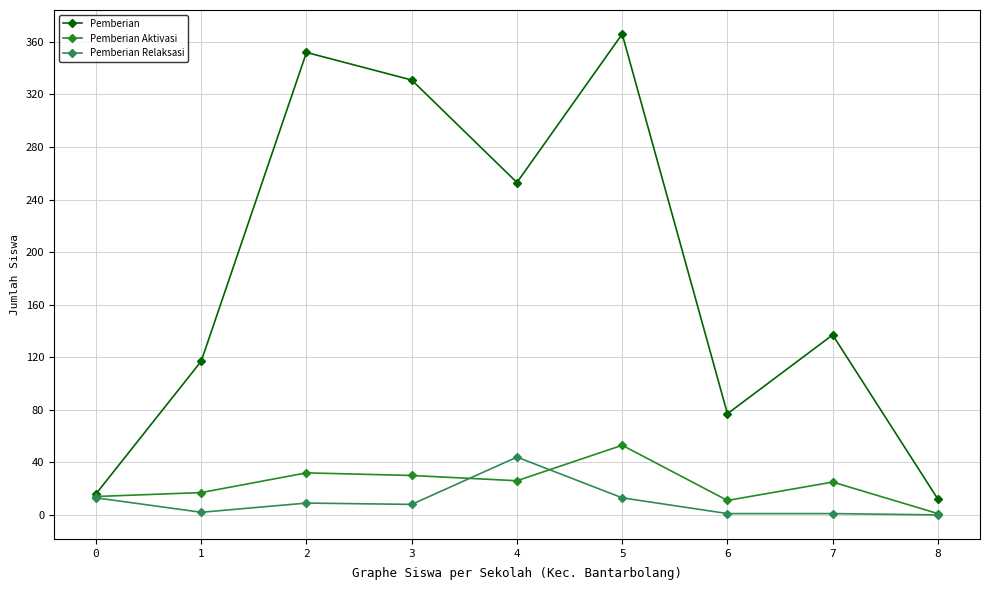

What is the maximum value shown in the chart?

366